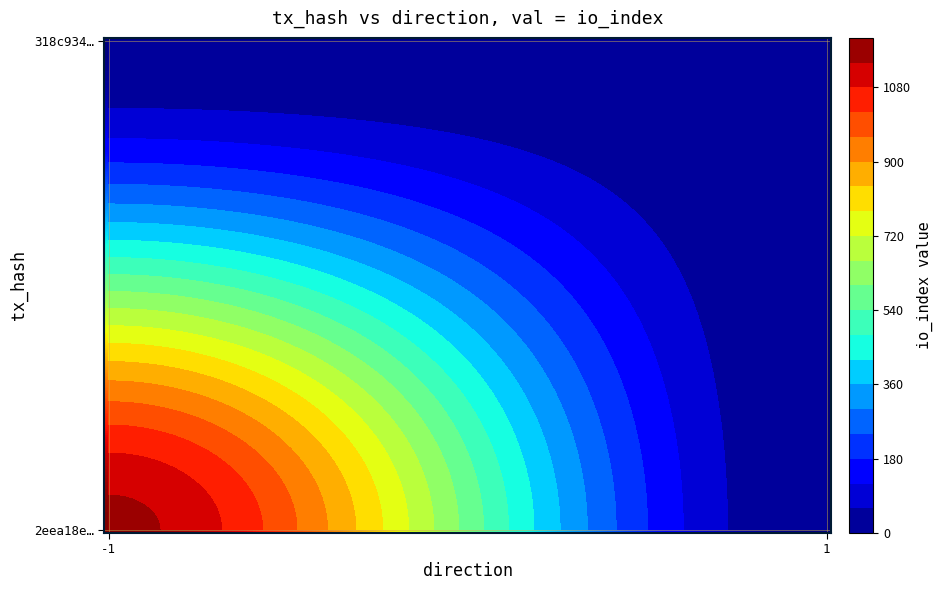

What is the difference between the maximum and minimum values in the 2eea18e29670d849fb6f3748c6df0b0ce20a0e5 series?

1158